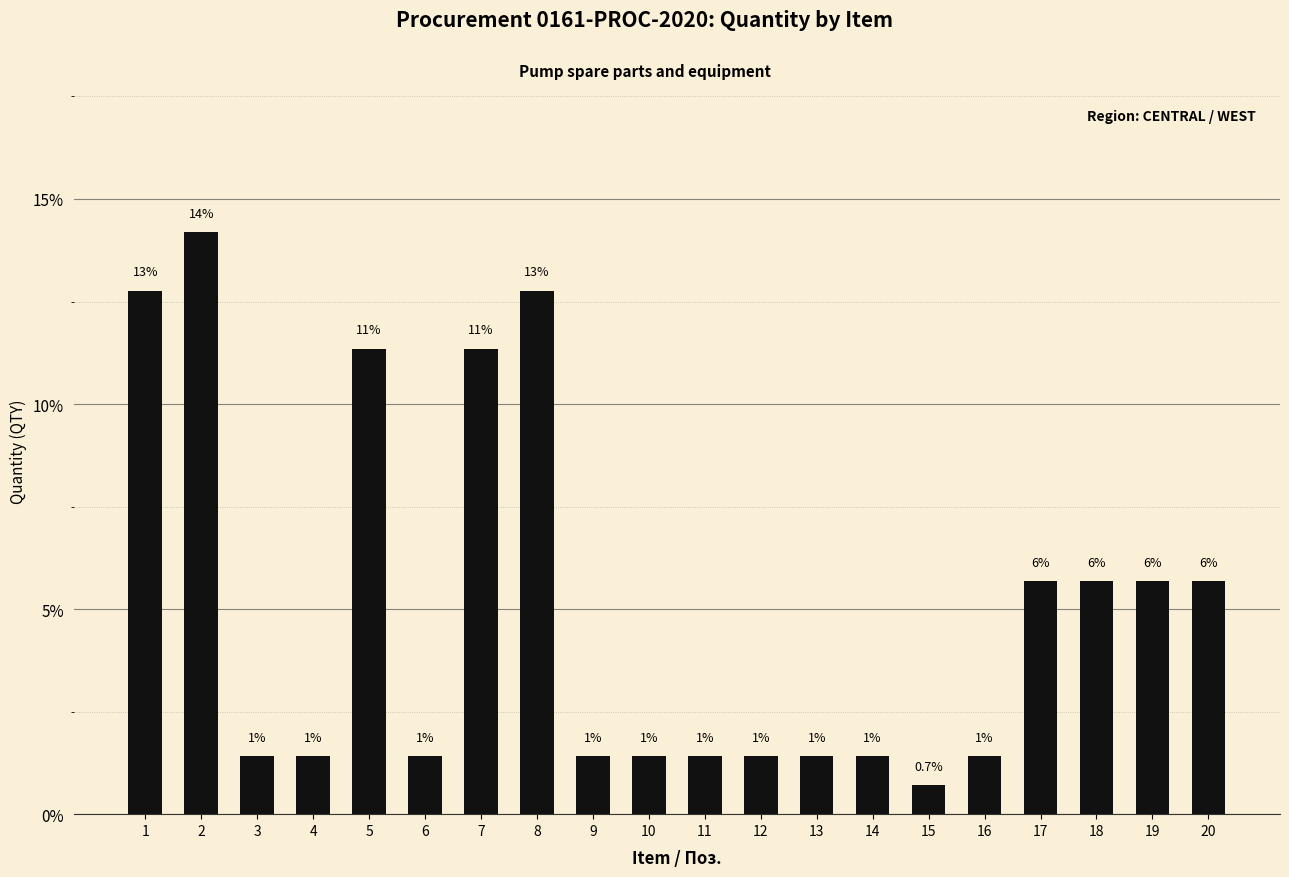

How many bars are there in total?

20